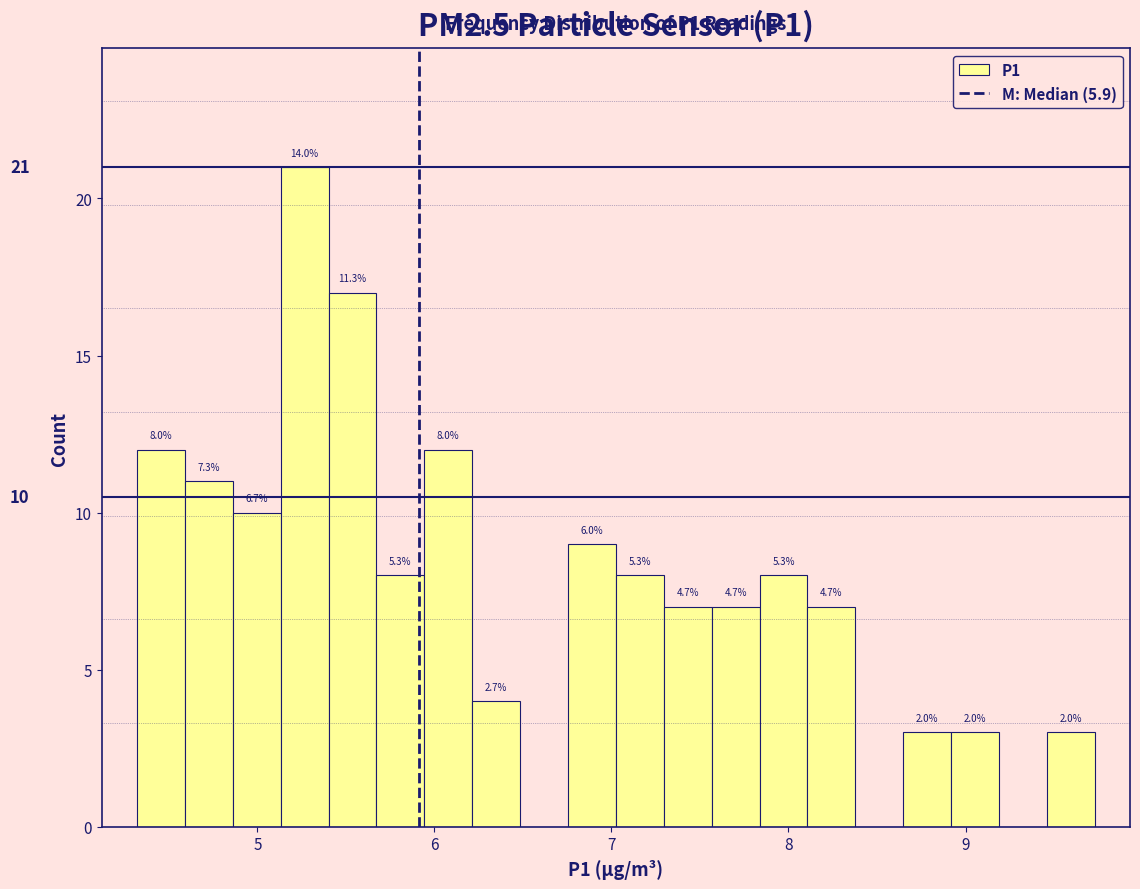

Read against the x-axis, roughly where is the centre of the tallest bar?

5.3